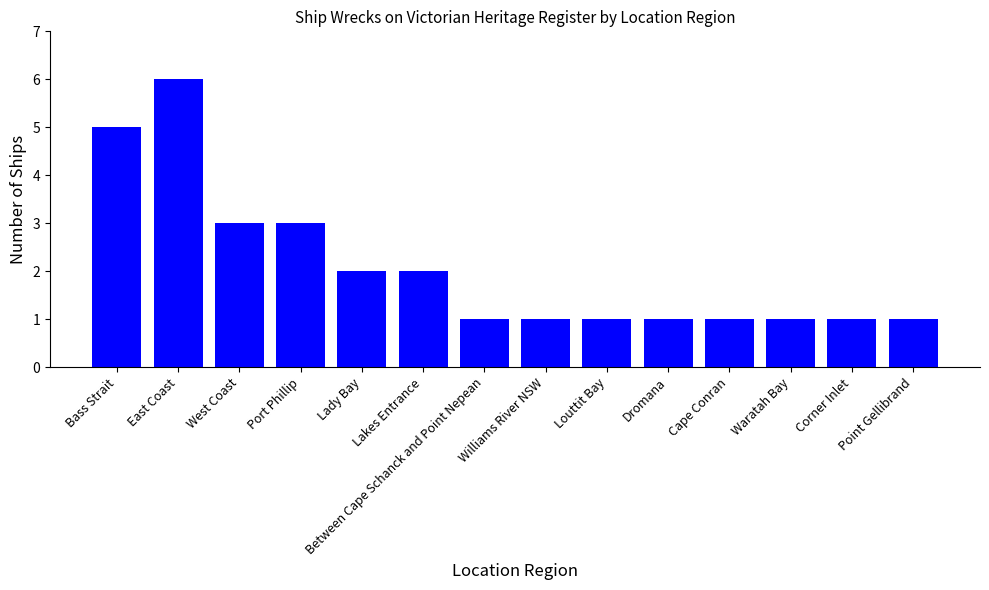

Approximately how many times larger is the value at Bass Strait compared to Louttit Bay?

5.0